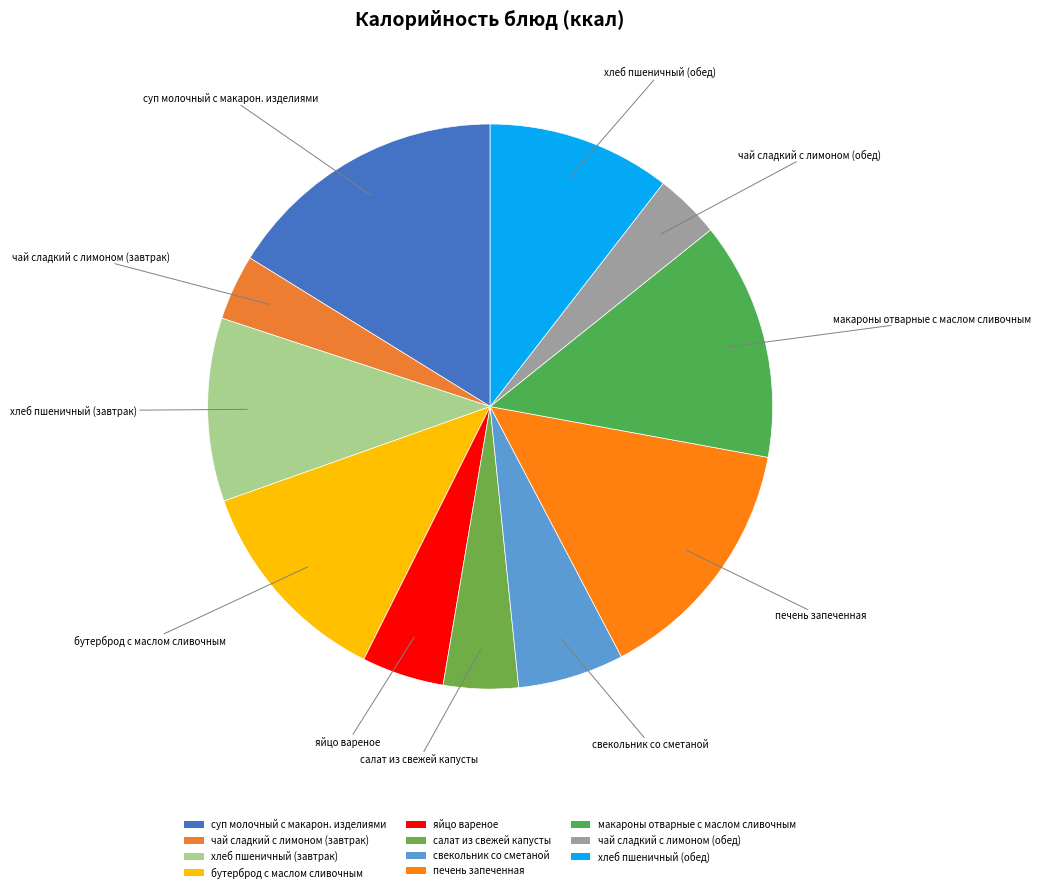

Do яйцо вареное and чай сладкий с лимоном (завтрак) together represent more than half of the pie?

No